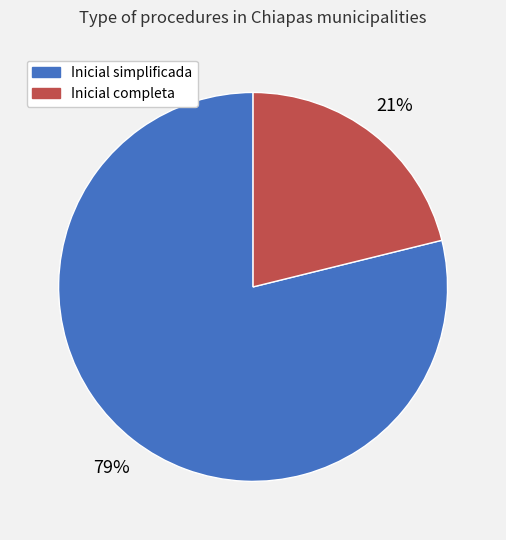

To the nearest percent, what is the average slice percentage?

50%